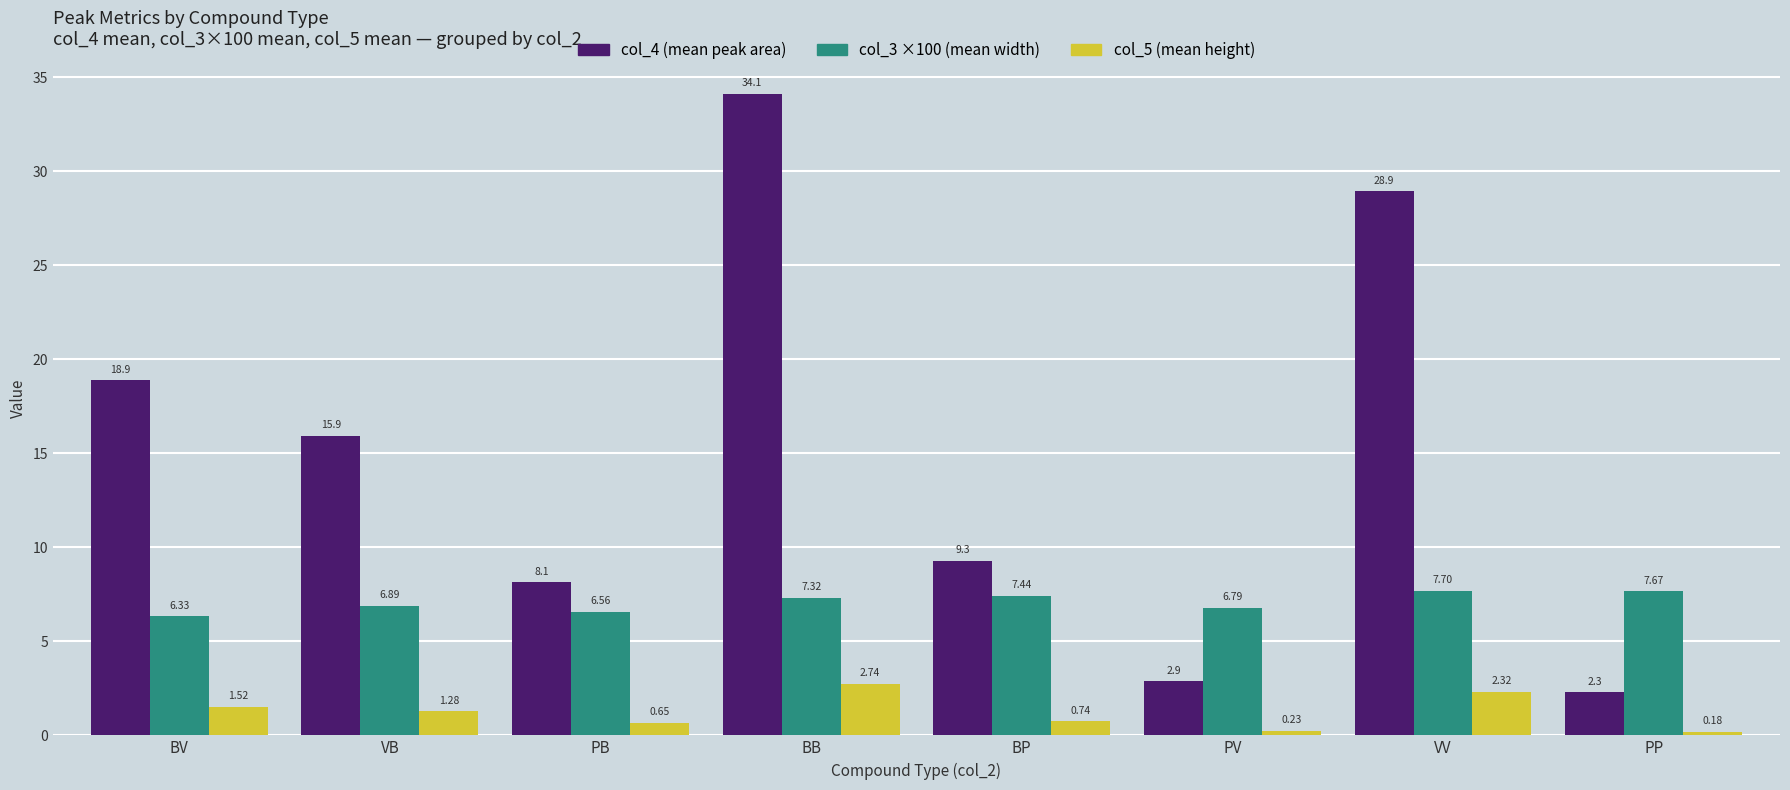

Is the value of col_3 ×100 (mean width) at BV greater than the value of col_5 (mean height) at BP?

Yes